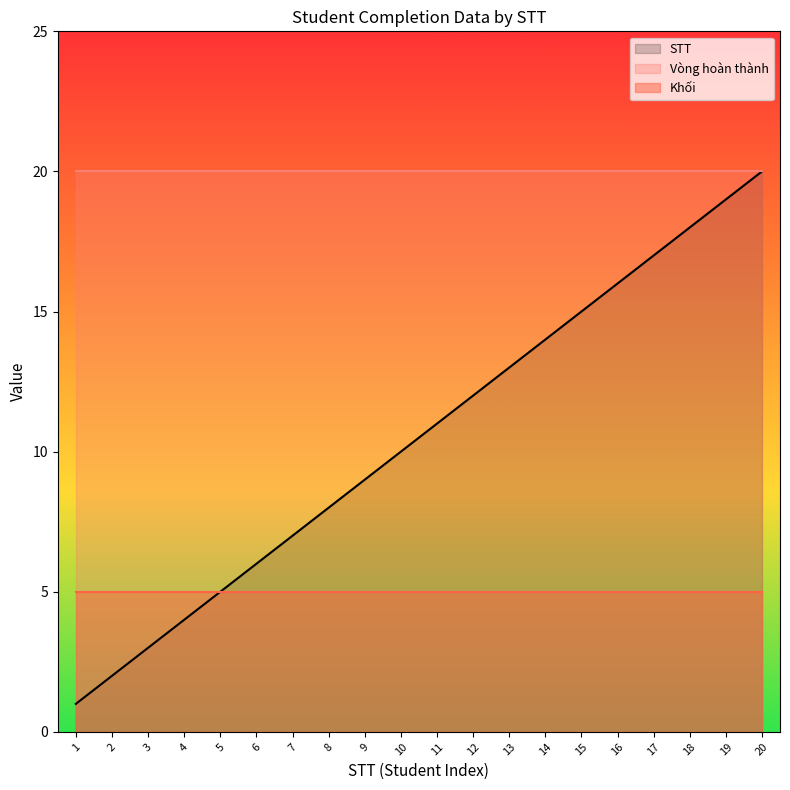

How many data points in STT are above 11?

9